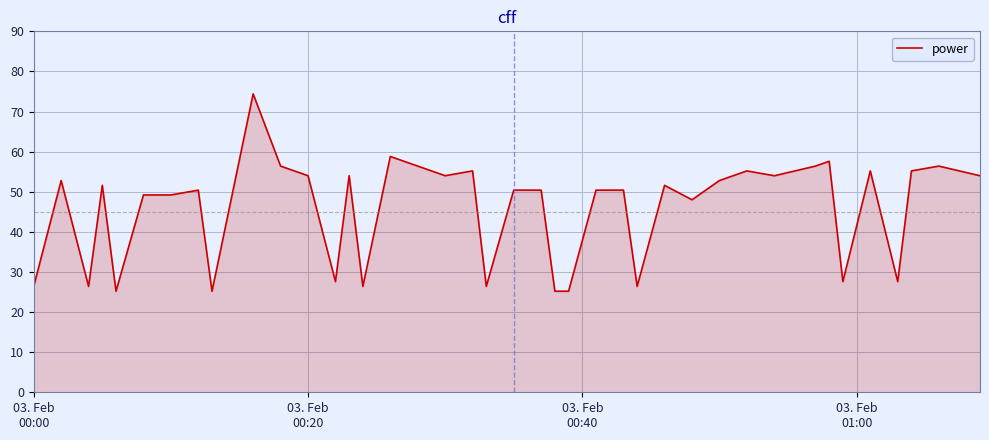

What is the greatest value displayed?

74.4